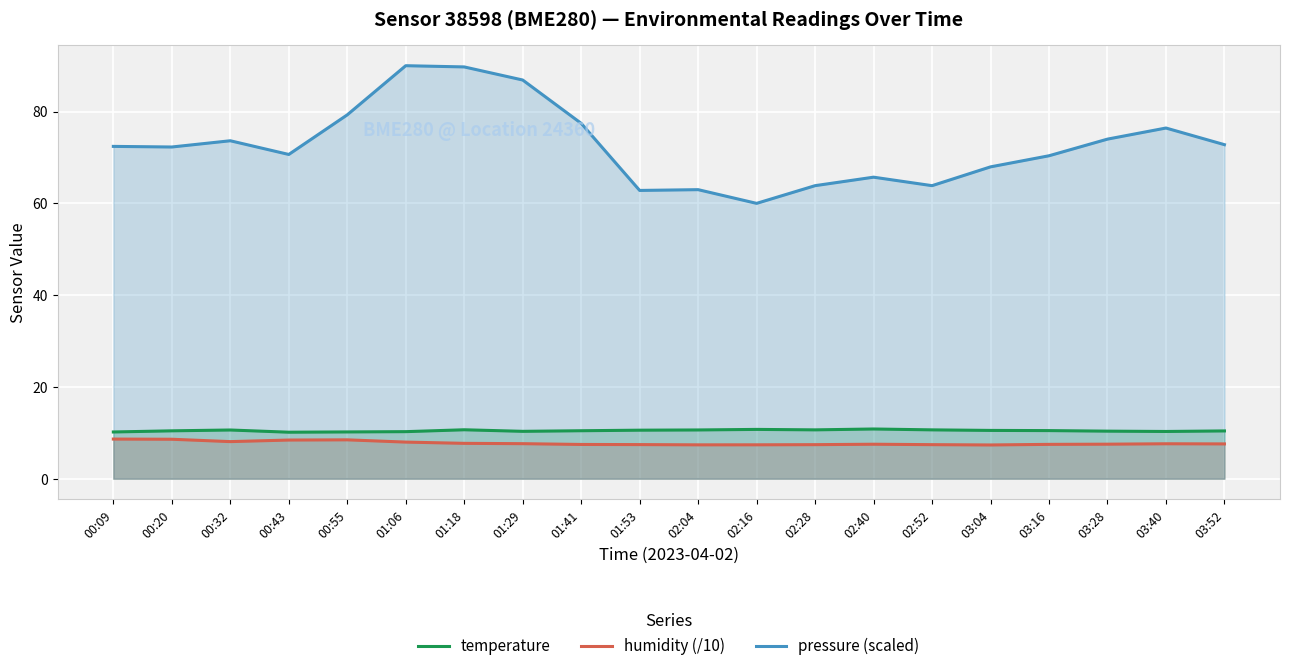

Rank the series by their maximum value, from highest to lowest.

pressure (scaled), temperature, humidity (/10)